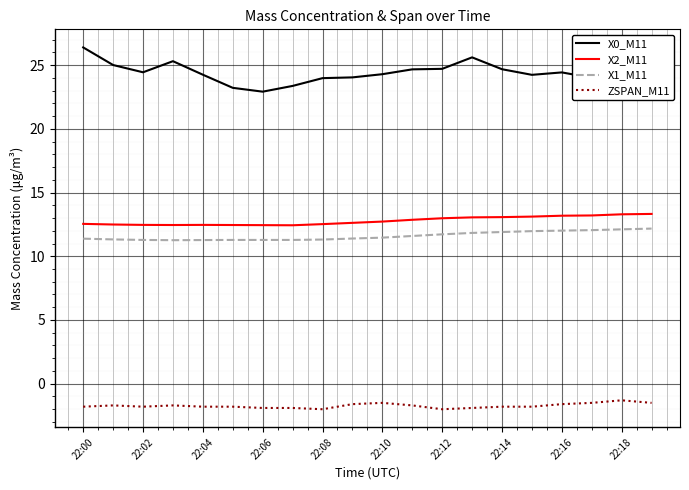

True or false: ZSPAN_M11 and X0_M11 cross at least once.

False